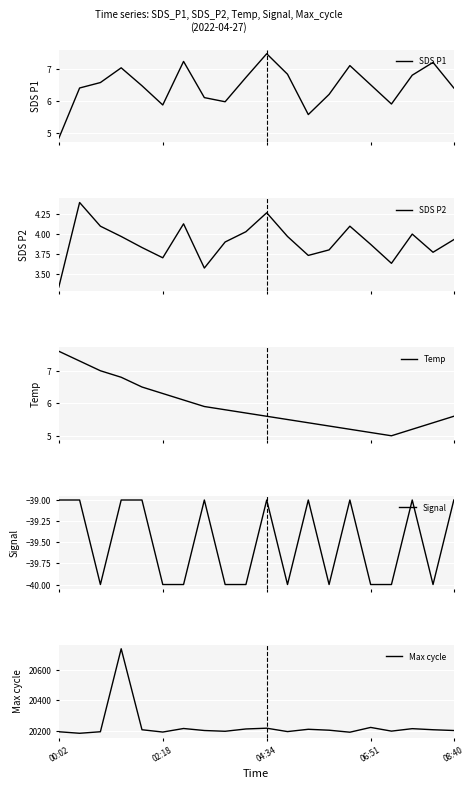

Count the number of data series in this chart.

5